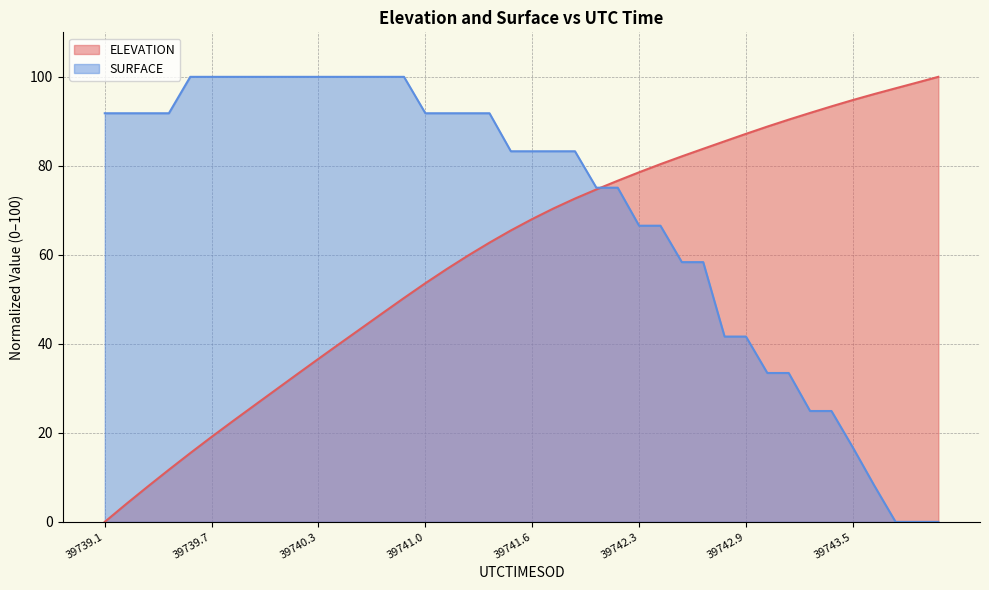

What is the sum of all ELEVATION values?

2397.4